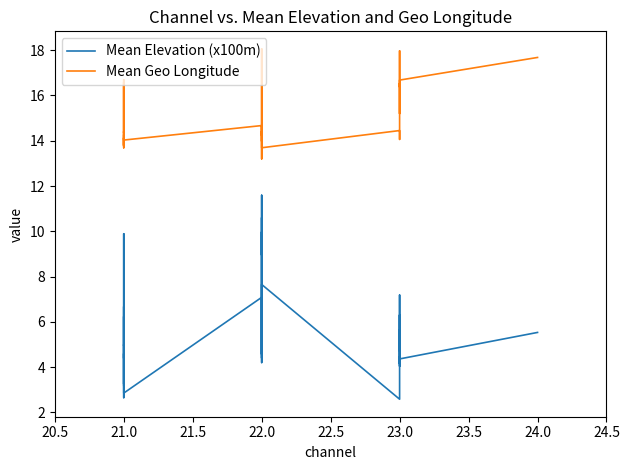

The value of Mean Geo Longitude at 21.0 is 20.4. True or false?

False